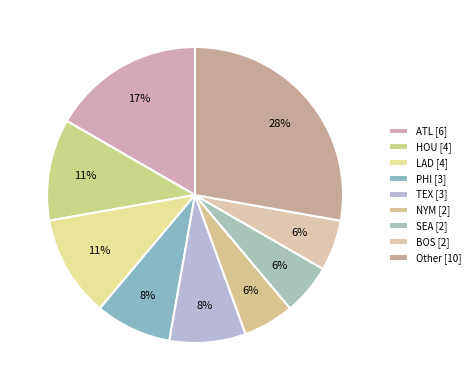

How many segments does this pie chart have?

9